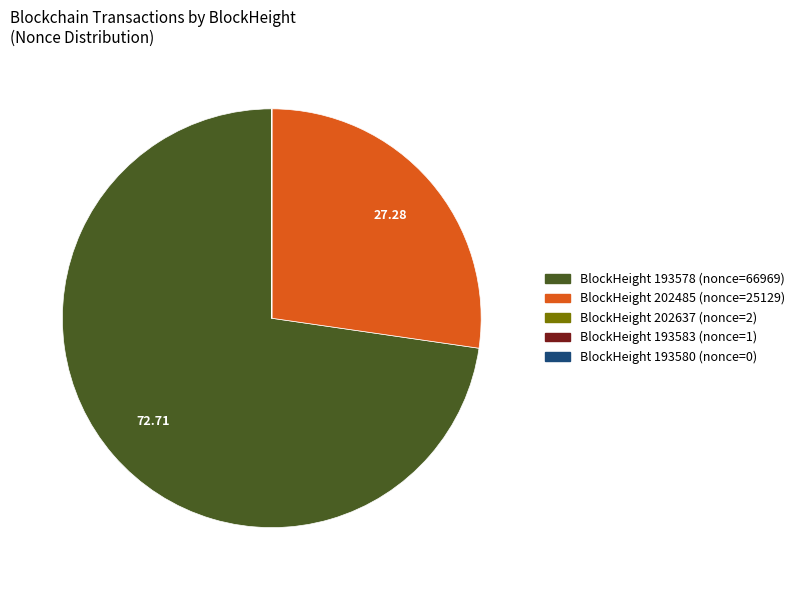

Does any single category account for the majority?

Yes